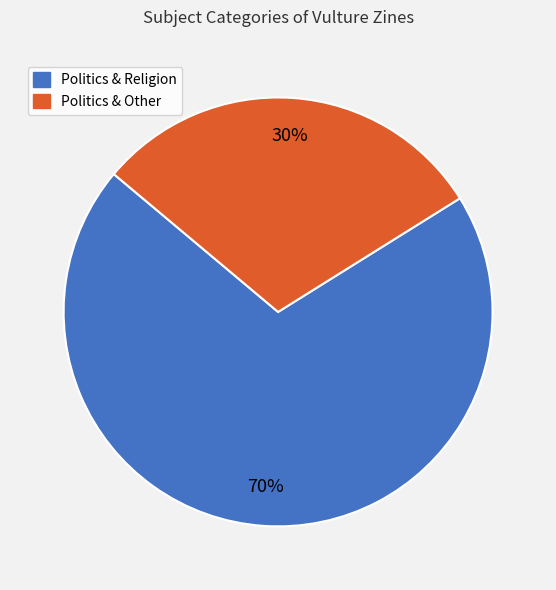

Do Politics & Religion and Politics & Other together represent more than half of the pie?

Yes